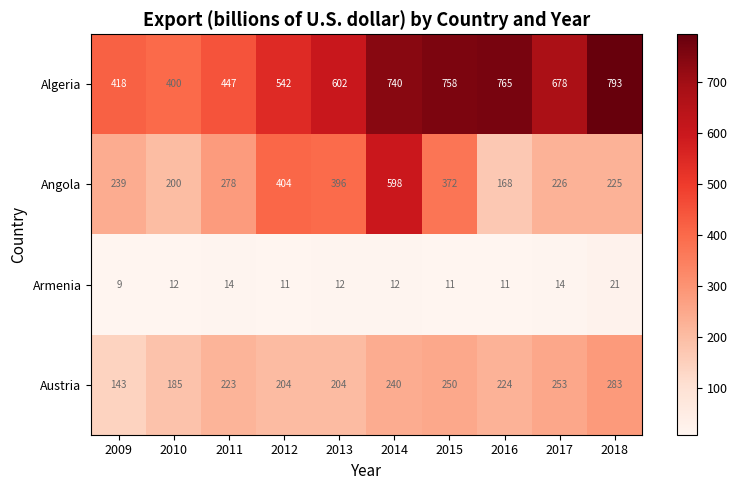

At which label does Austria first exceed 224?

2014